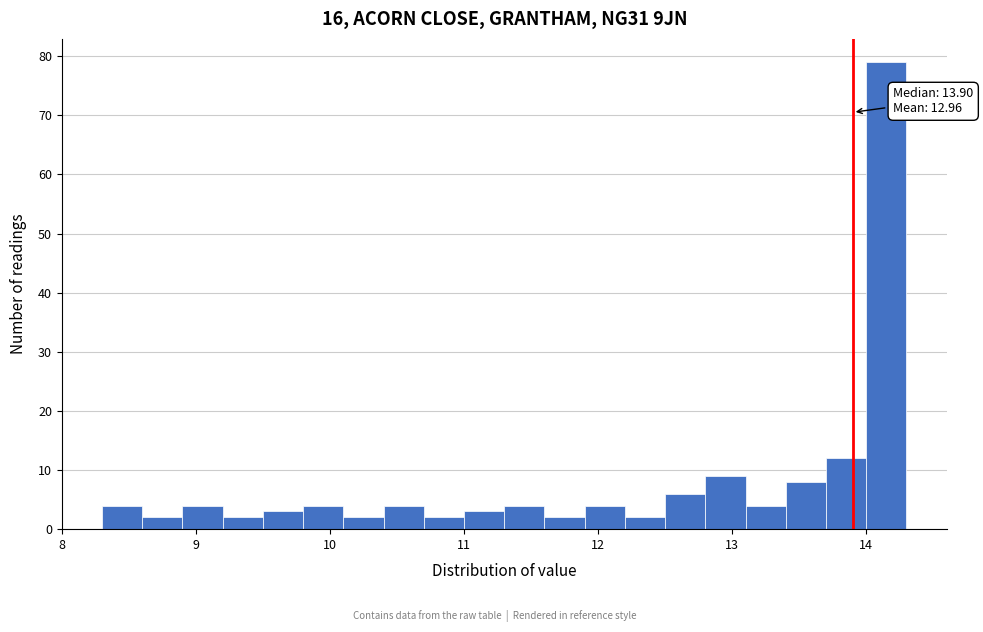

Read against the x-axis, roughly where is the centre of the tallest bar?

14.2